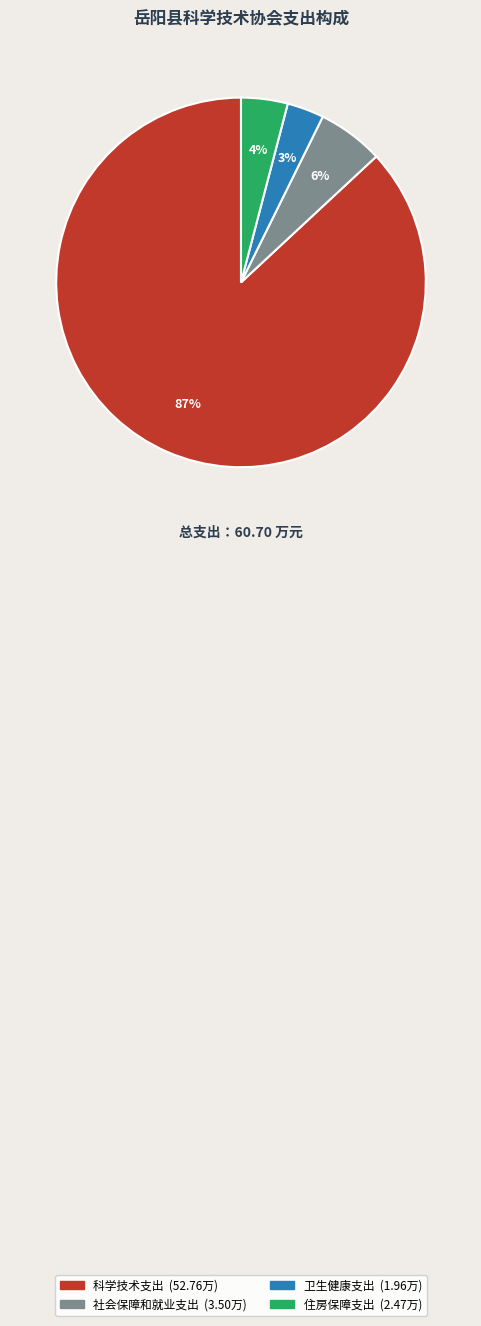

Is it true that 科学技术支出 is 87% of the pie?

True